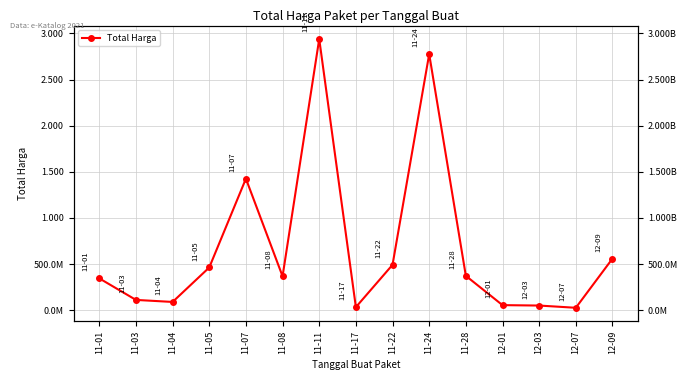

Where is the data nearest to the value 1483187620?

11-07